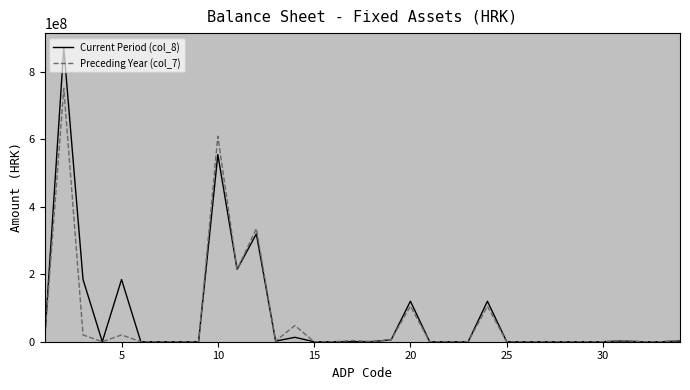

At how many categories does at least one series exceed 106252837?

8